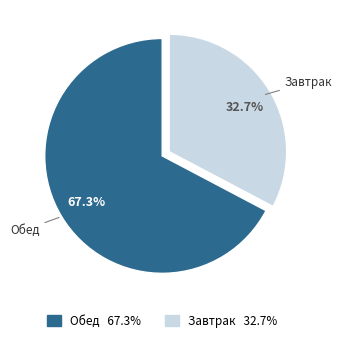

Does any single category account for the majority?

Yes